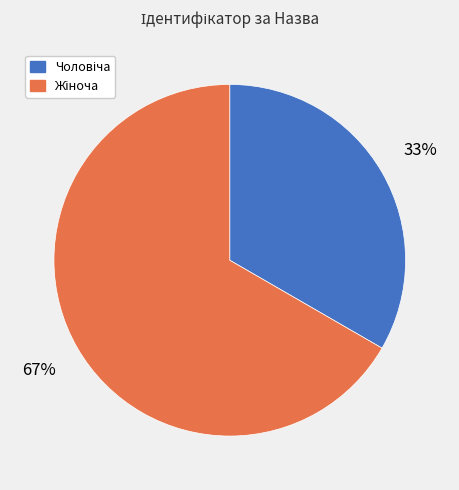

To the nearest percent, what is the average slice percentage?

50%